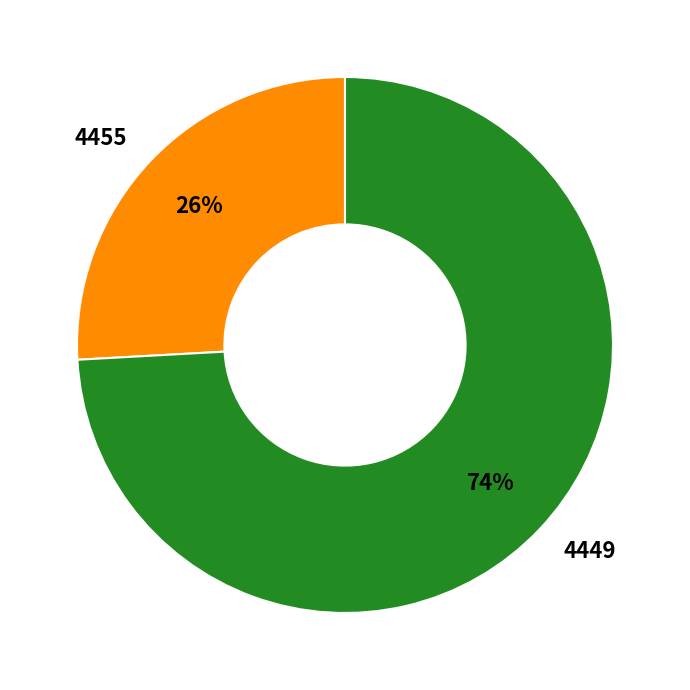

True or false: 4455 accounts for 32% of the total.

False